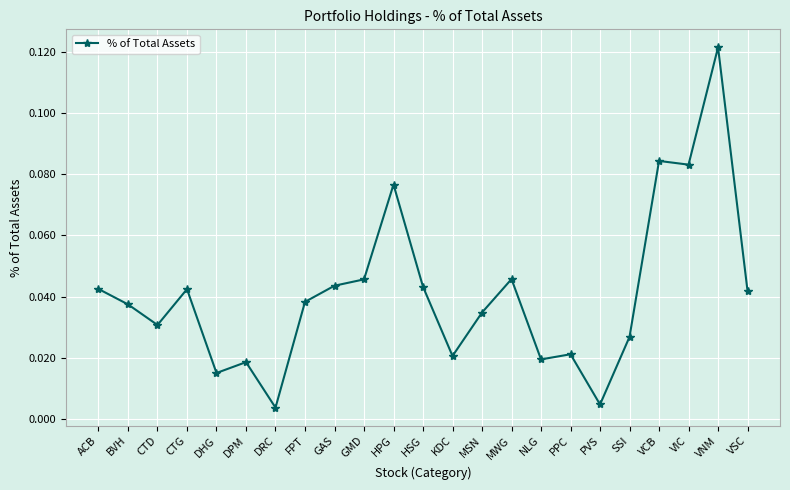

How many categories are shown in the chart?

23